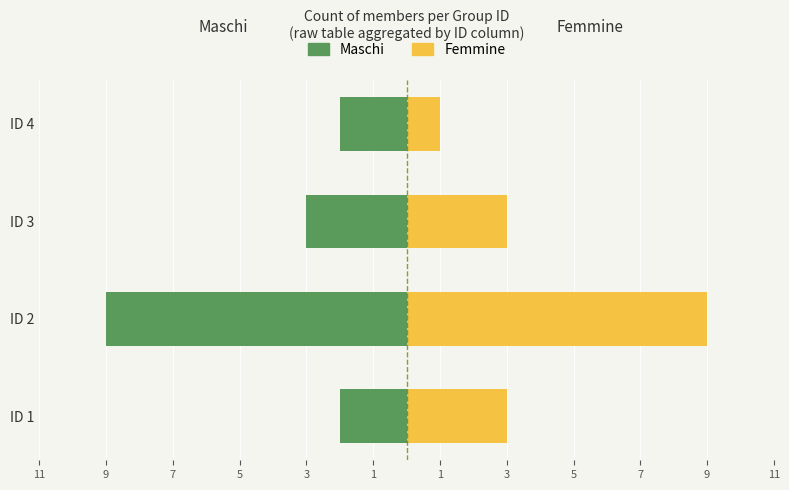

How many Femmine values are between 3 and 9?

3